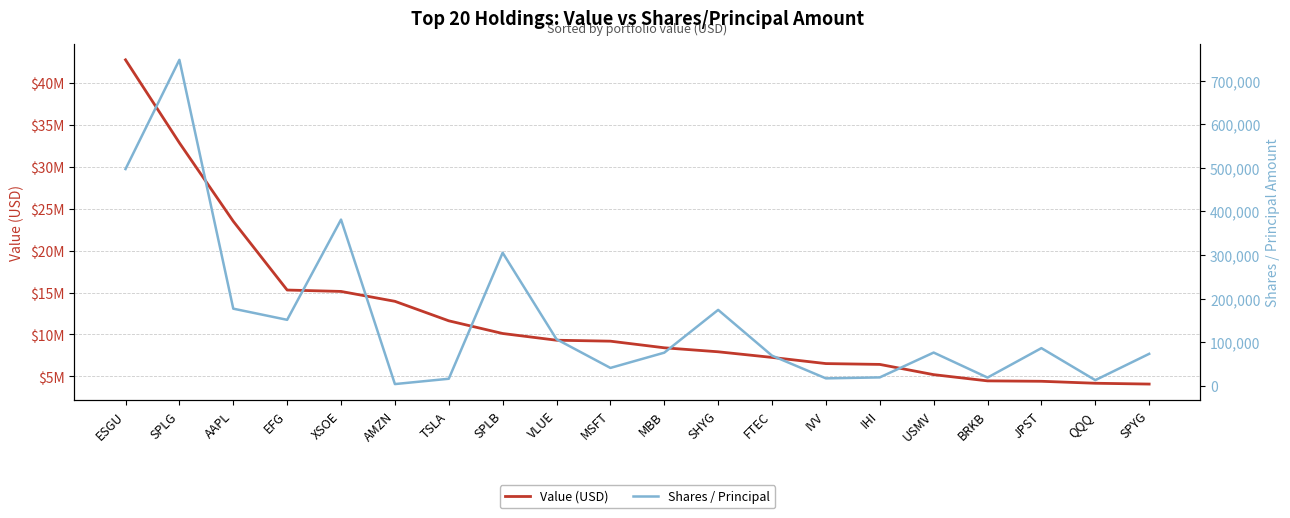

Which label corresponds to the largest value in the chart?

ESGU